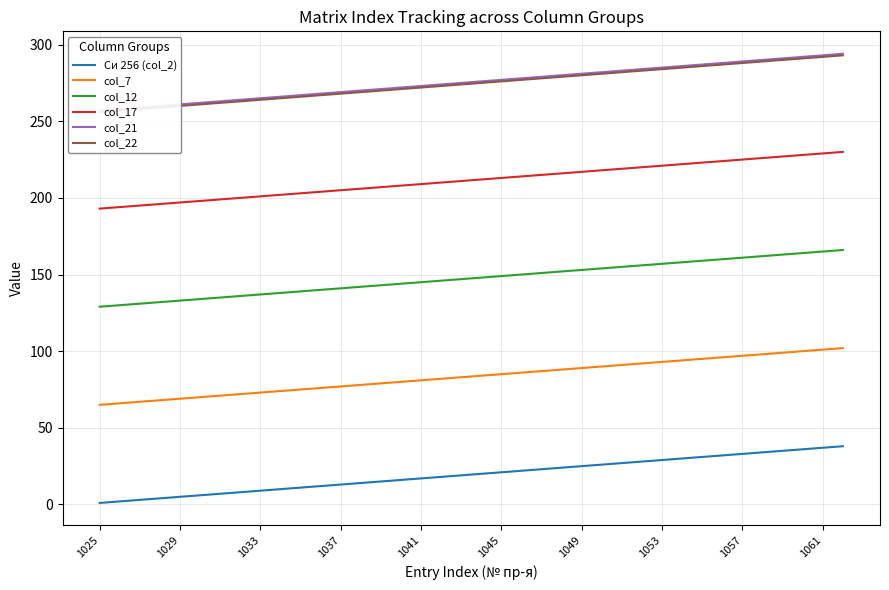

At 29, list the series in order from largest to smallest.

col_21, col_22, col_17, col_12, col_7, Си 256 (col_2)